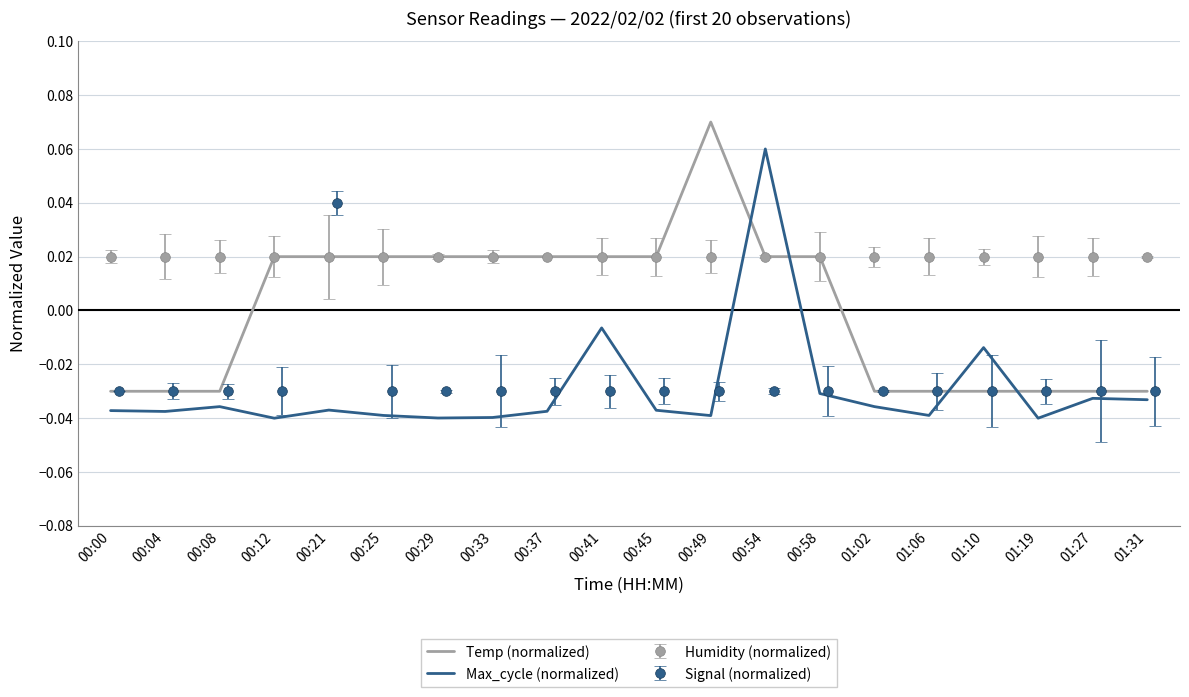

How many lines are shown in the chart?

2